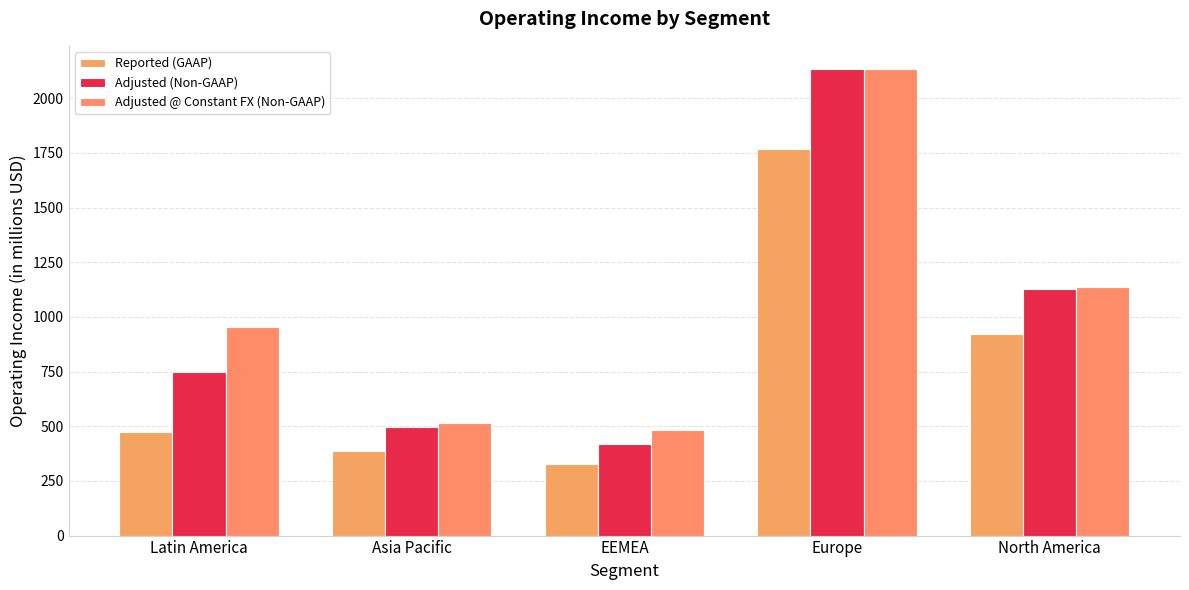

Reading left to right, list all the values displayed in this chart.

Reported (GAAP): 475	385	327	1770	922
Adjusted (Non-GAAP): 750	497	418	2133	1129
Adjusted @ Constant FX (Non-GAAP): 955	517	481	2133	1138